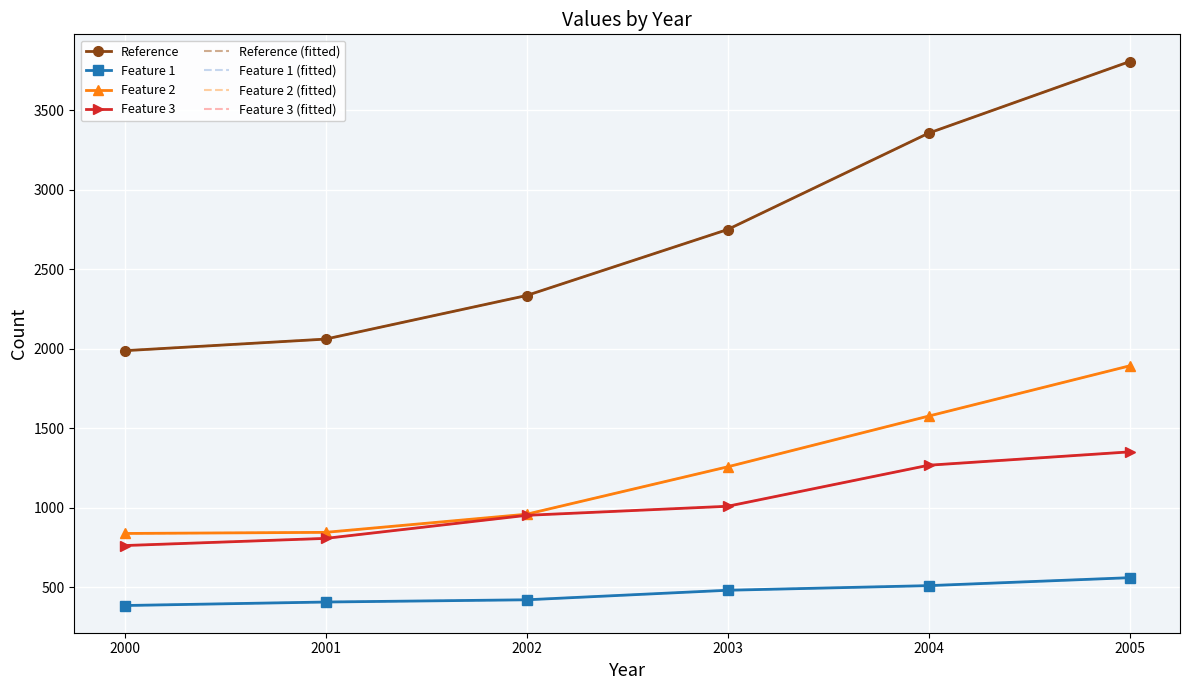

How many series are shown in this chart?

4